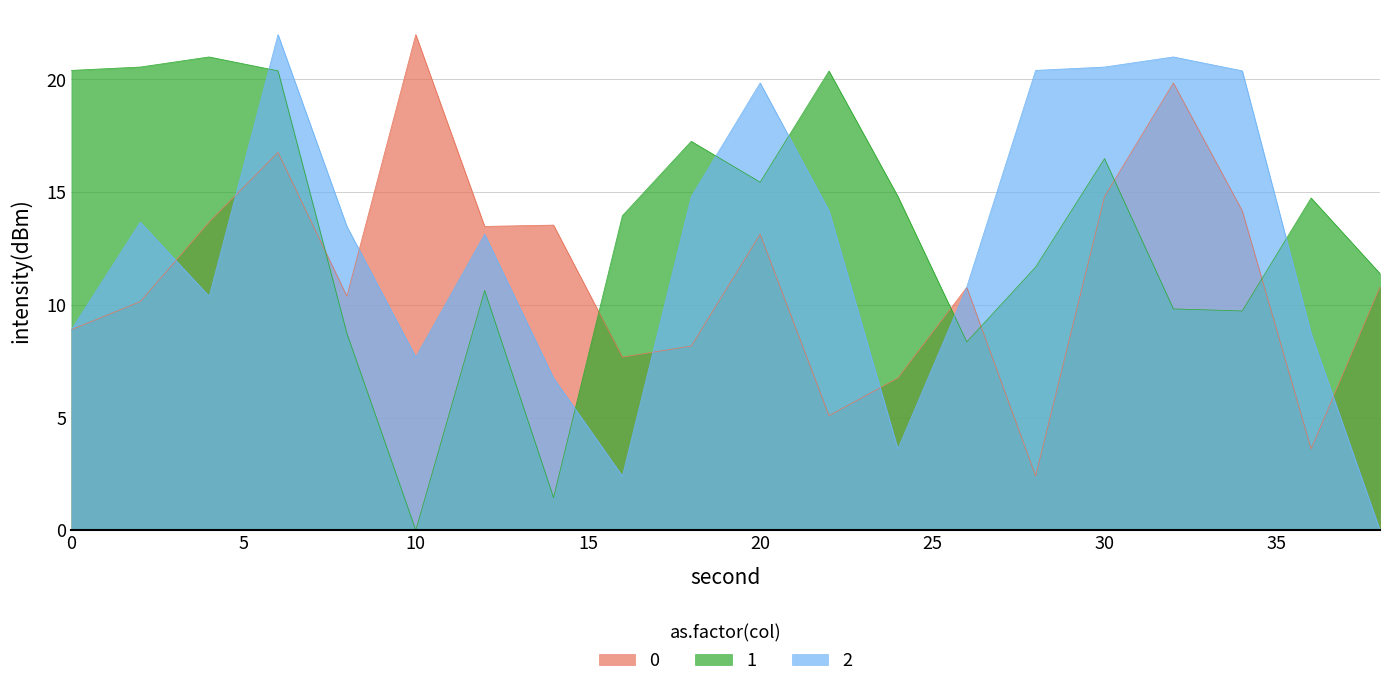

What is the difference between the maximum and minimum values in the 2 series?

22.0